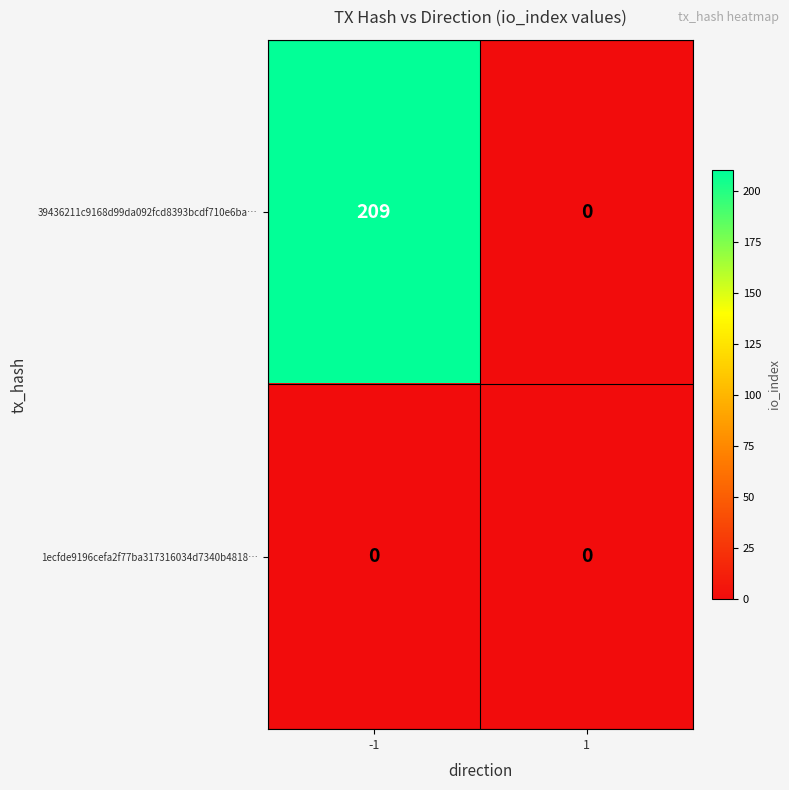

Which series changed the most between -1 and 1?

39436211c9168d99da092fcd8393bcdf710e6ba…